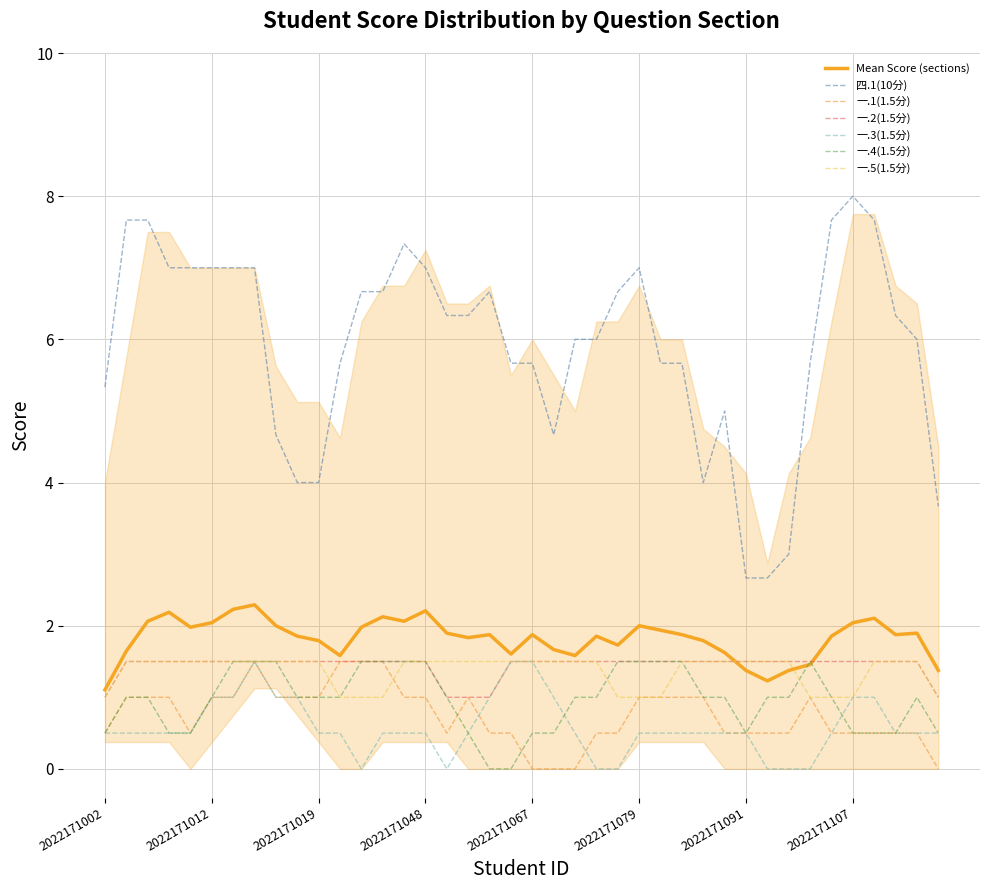

True or false: 一.1(1.5分) has more than 2 interior local peaks.

True